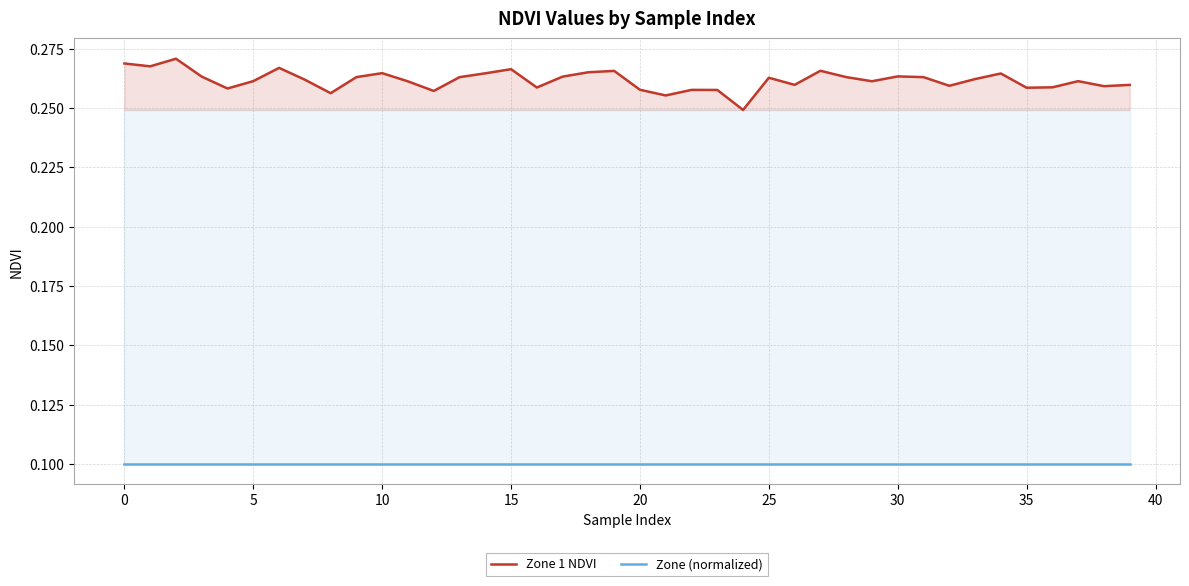

Rank the series by their maximum value, from lowest to highest.

Zone (normalized), Zone 1 NDVI